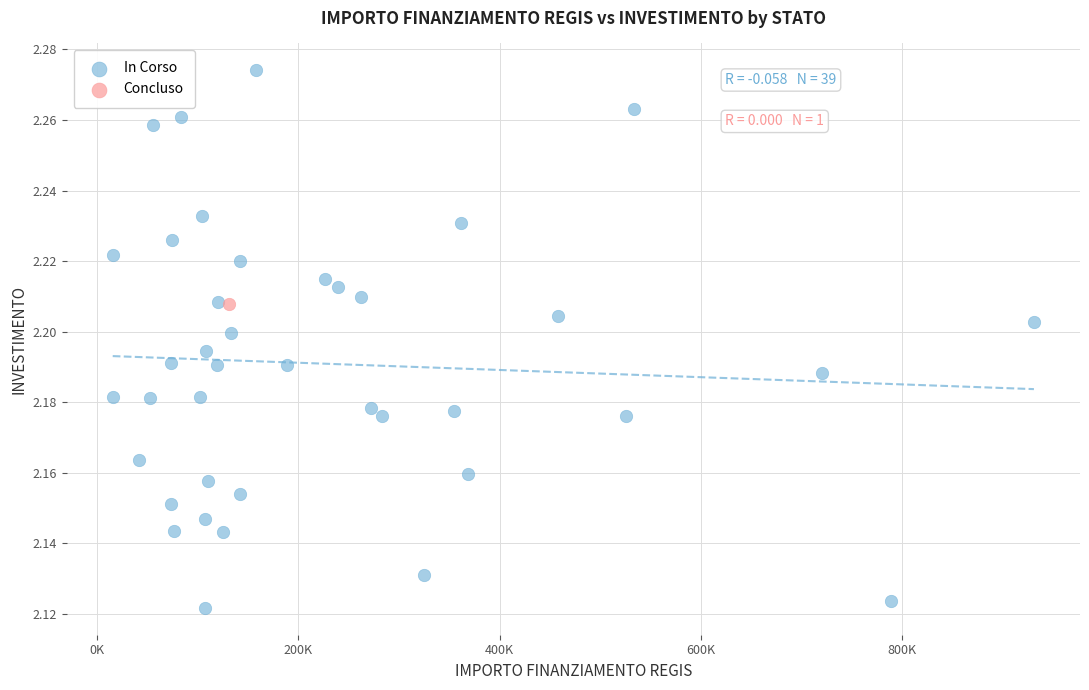

What are all the series names shown in the legend?

In Corso, Concluso